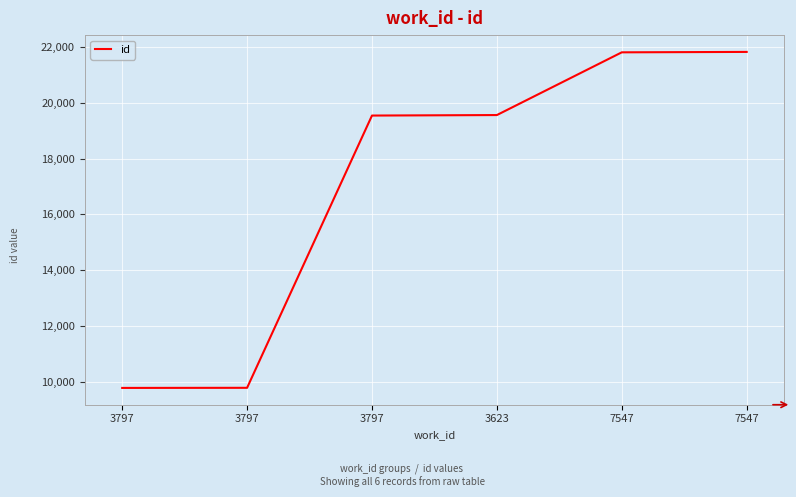

True or false: the data shows 19542 at 3797.

True